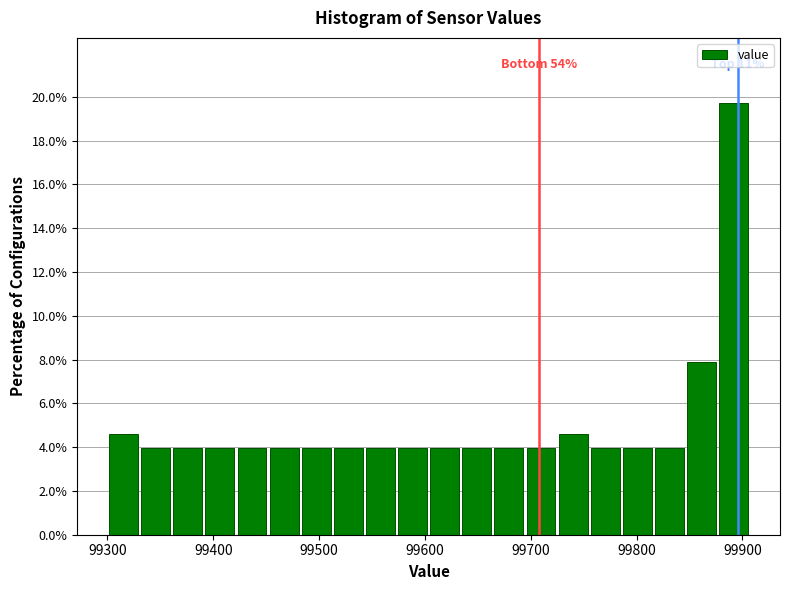

Around what value on the x-axis is the tallest bar? Give the approximate position of its centre, as read against the axis.

99890